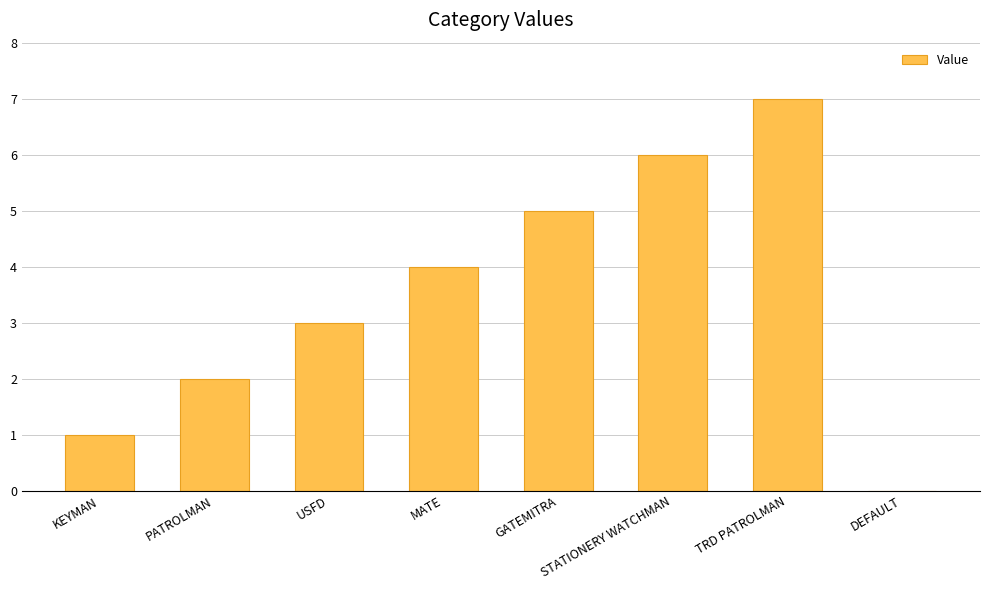

What is the difference between the values at KEYMAN and USFD?

2